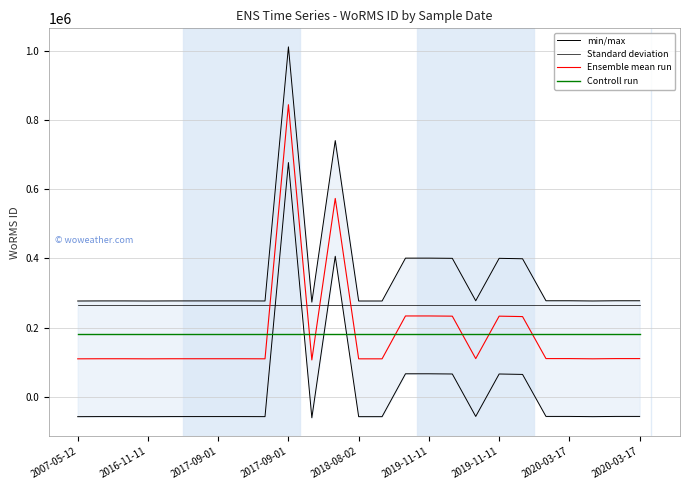

True or false: Ensemble mean run and Controll run intersect in this chart.

True